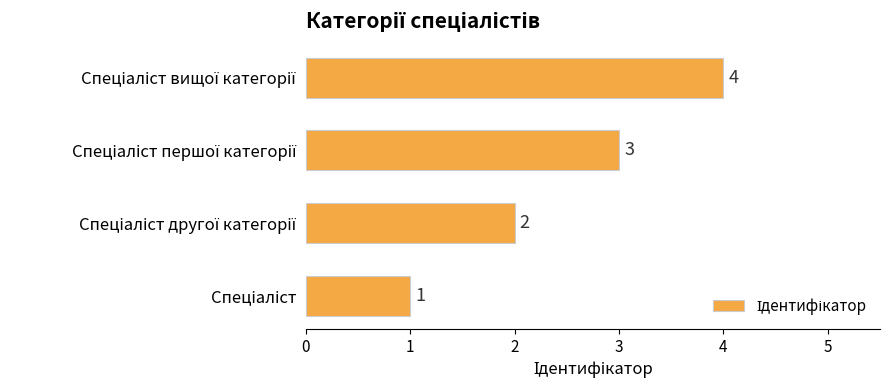

Count the values in the range 2 to 4.

3